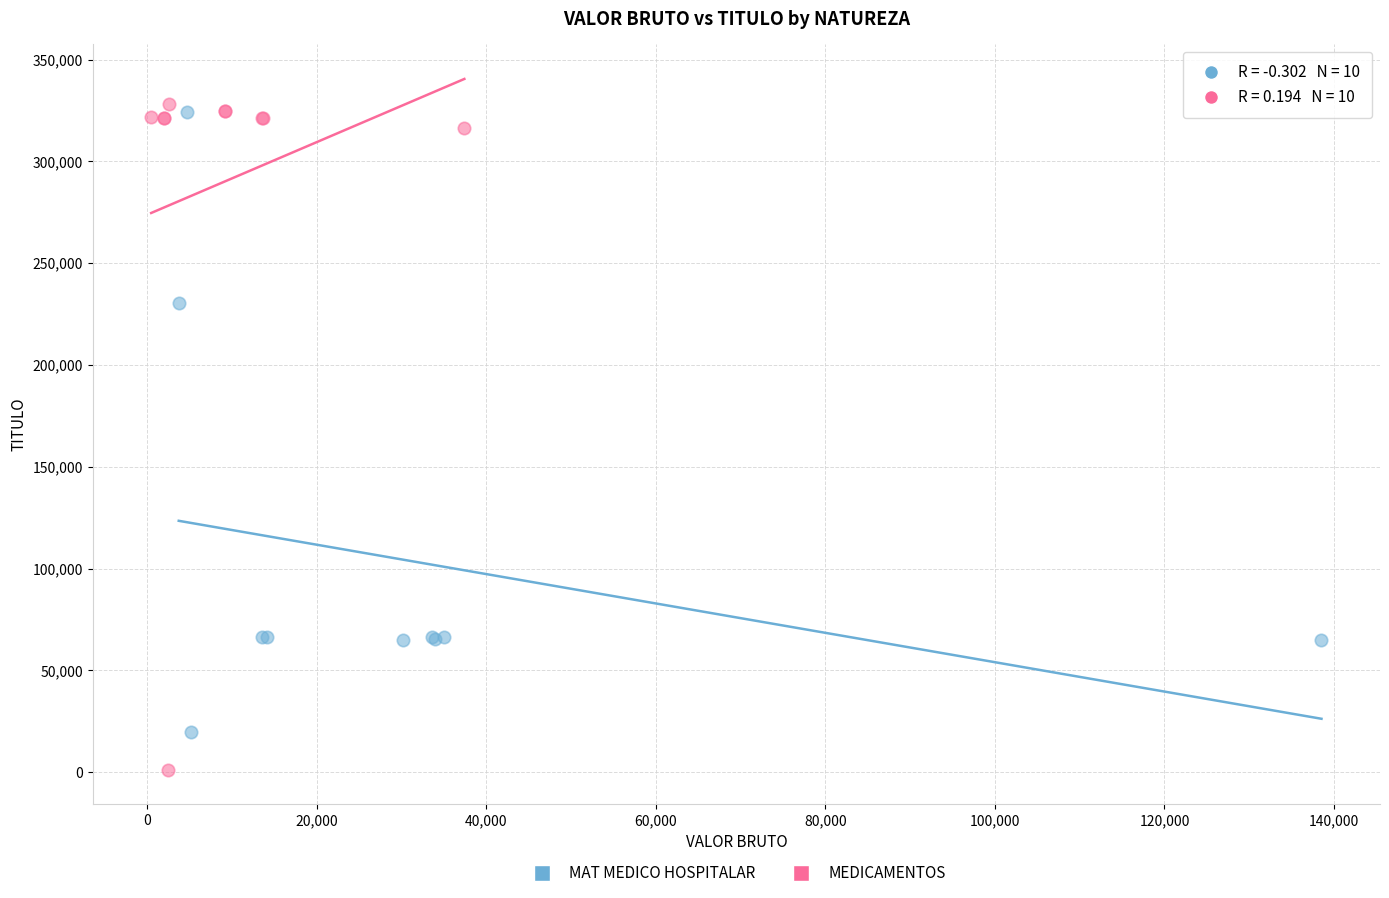

Which series has the widest spread of Y values?

MEDICAMENTOS